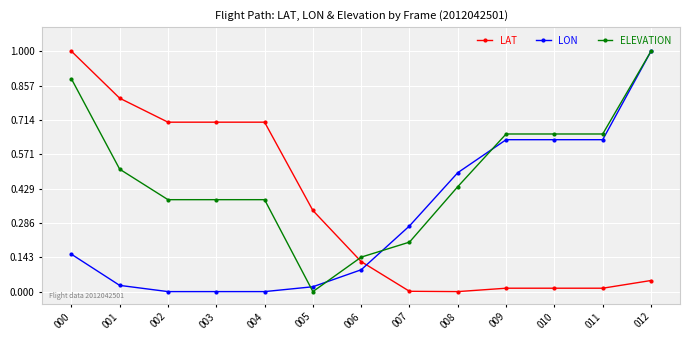

Rank the series by their average value, from highest to lowest.

ELEVATION, LAT, LON